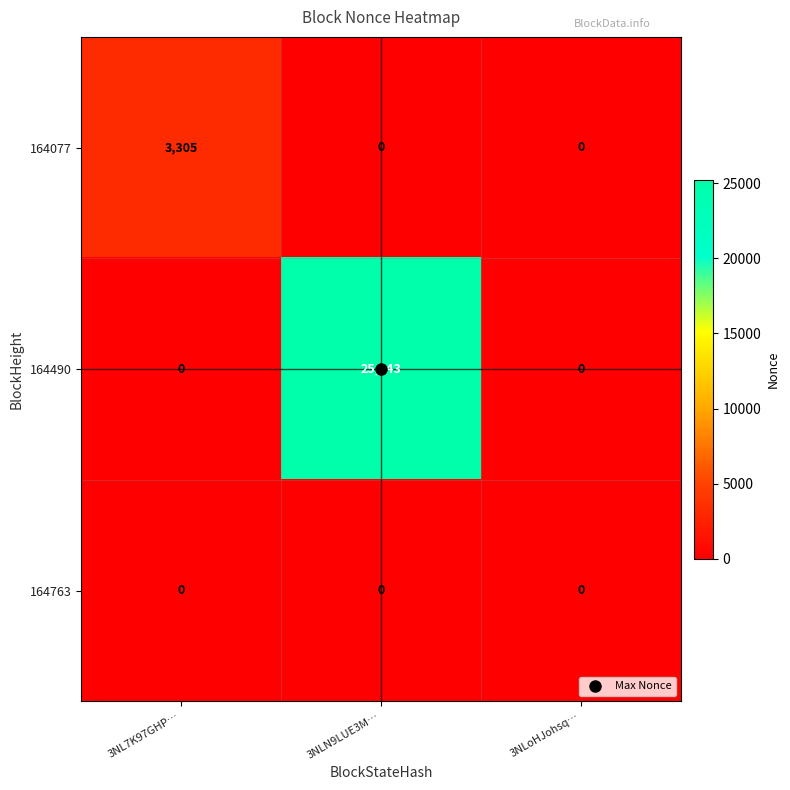

At how many categories does at least one series exceed 14796?

1